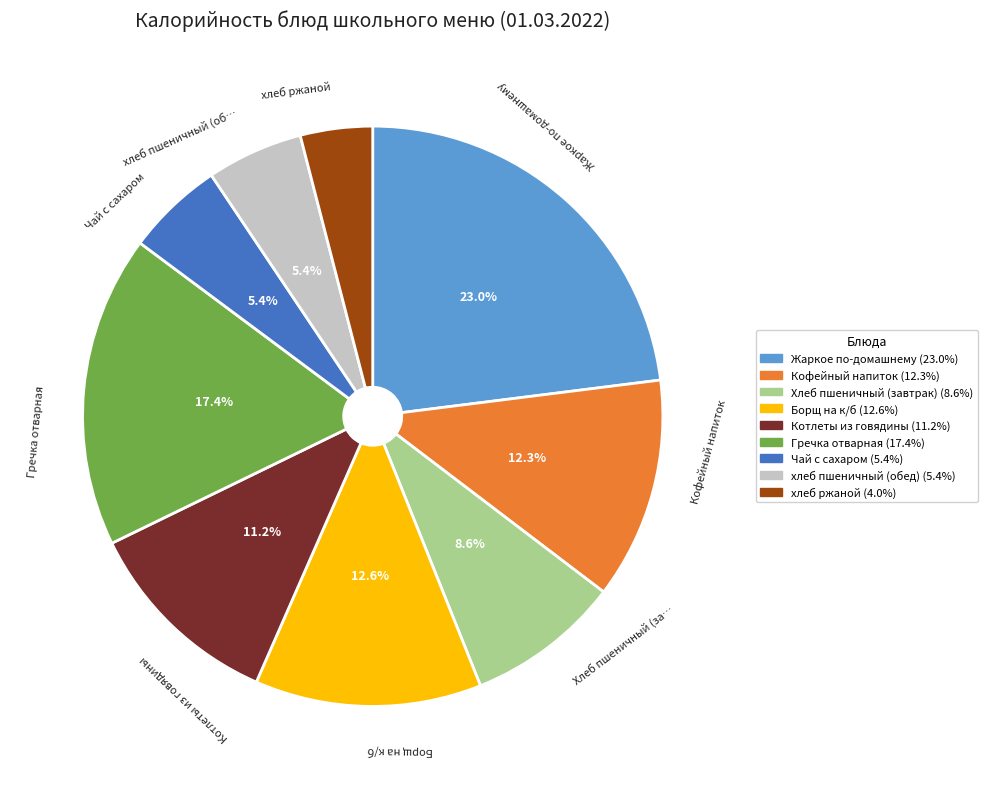

How many slices are in this pie chart?

9